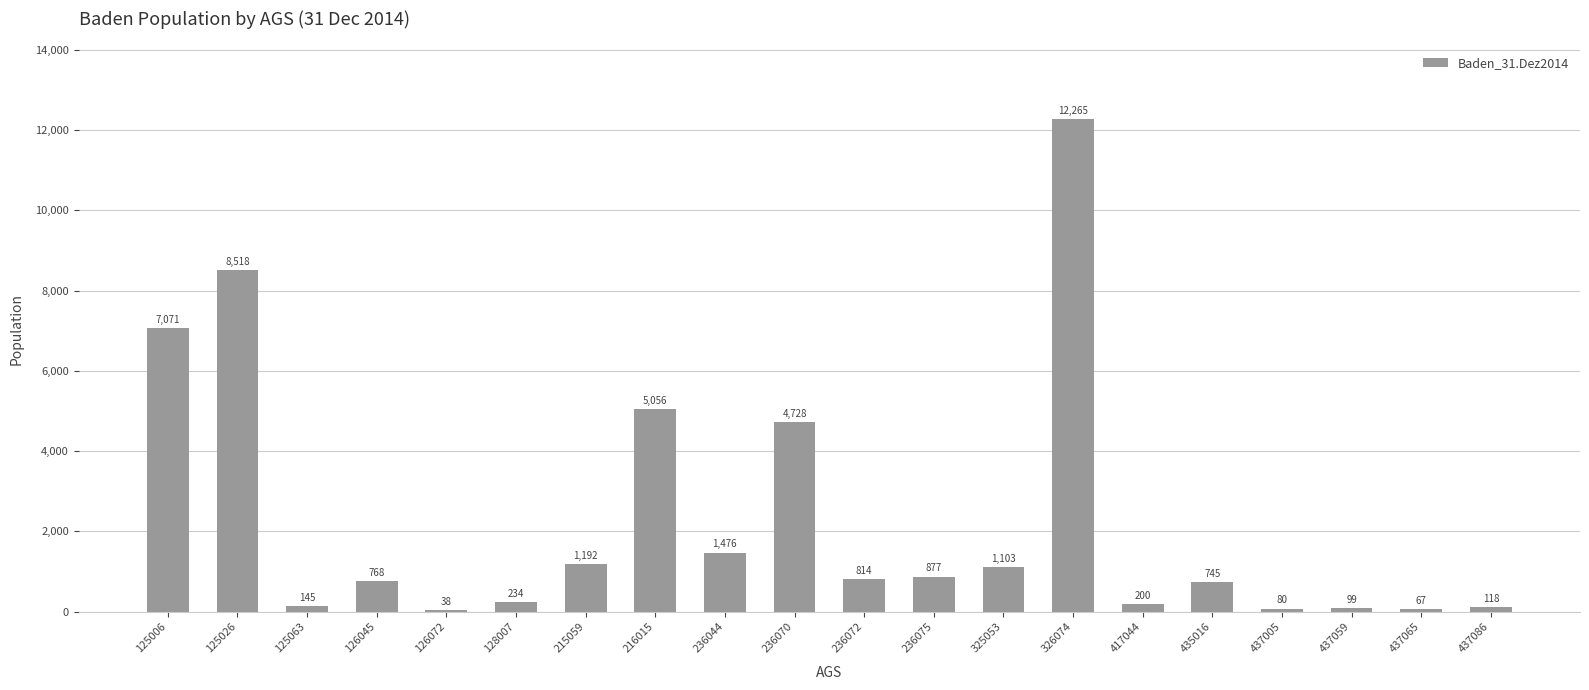

Where does the data first go above 814?

125006